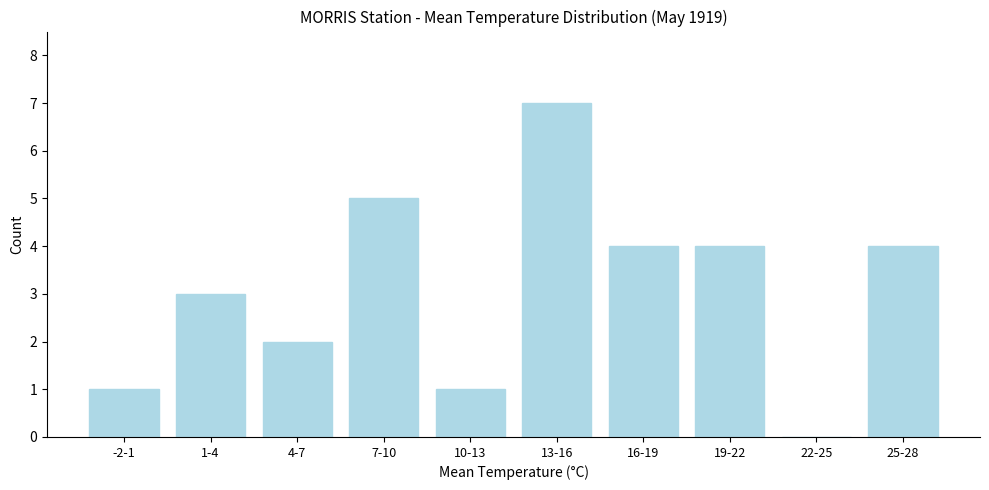

Reading left to right, list all the values displayed in this chart.

-2-1=1	1-4=3	4-7=2	7-10=5	10-13=1	13-16=7	16-19=4	19-22=4	22-25=0	25-28=4